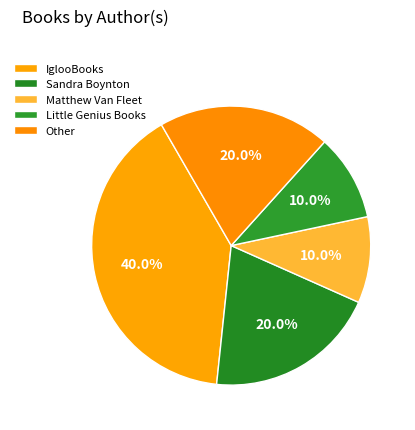

To the nearest percent, what is the difference between the Little Genius Books and Other slice percentages?

10%